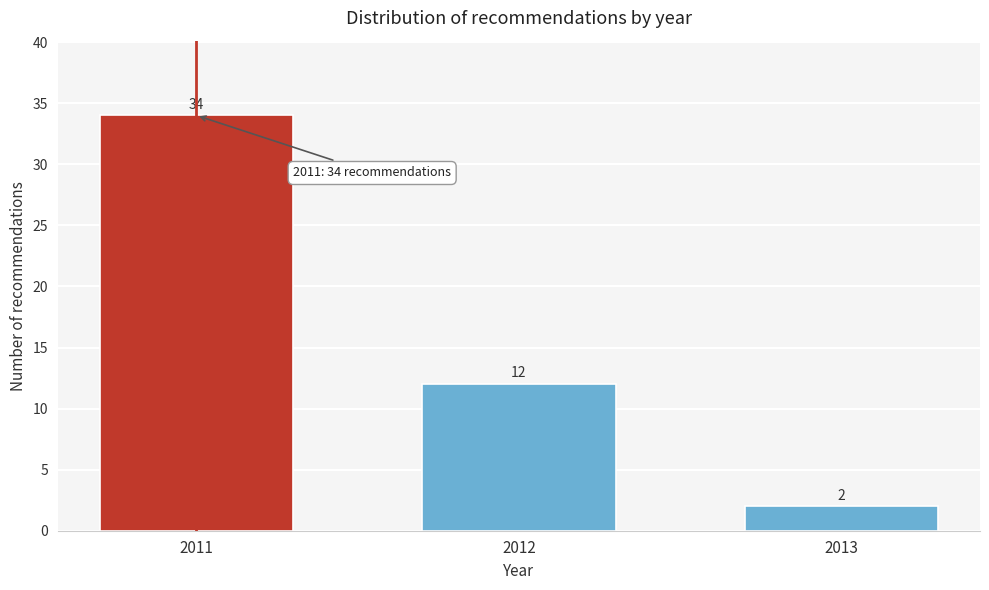

Reading left to right, transcribe all the data shown in this chart.

34	12	2